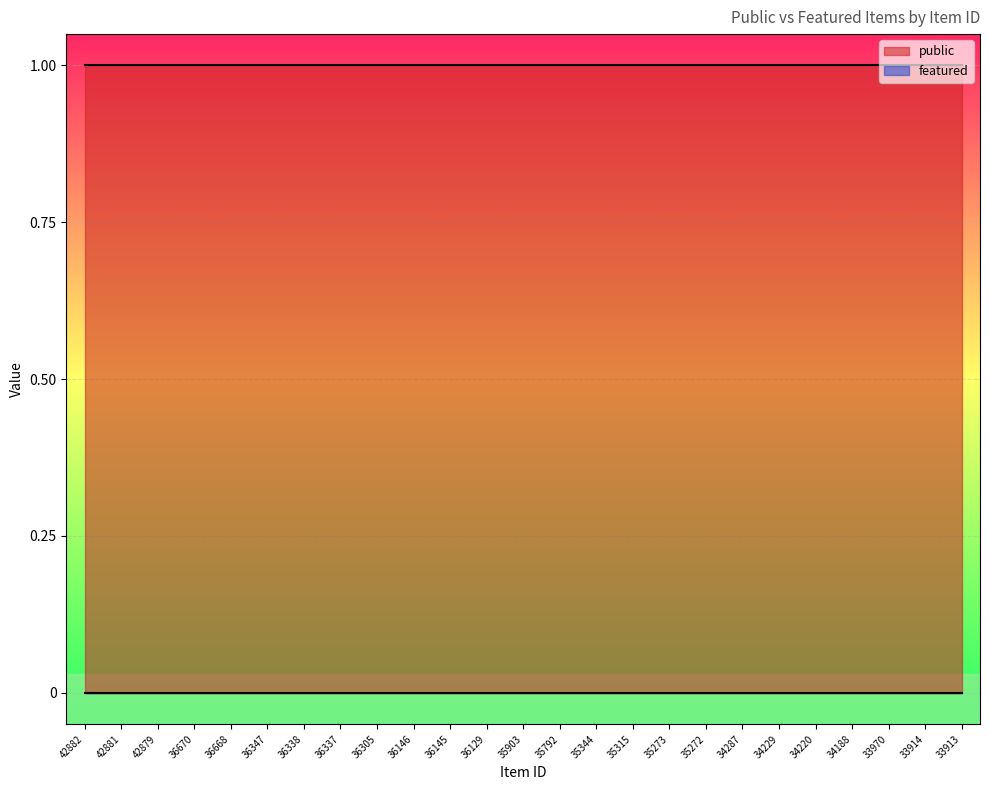

List the series in order of their overall mean, lowest first.

featured, public